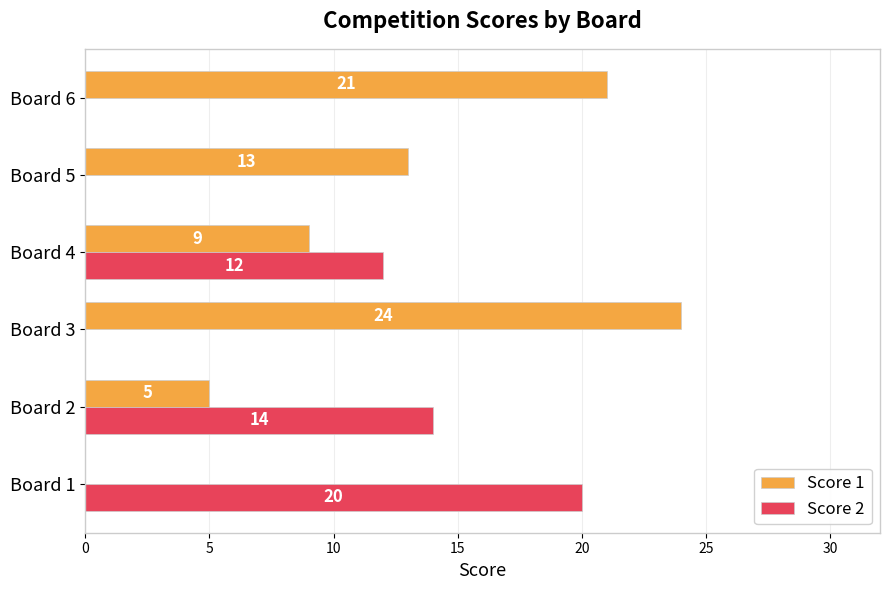

Read the Score 2 value at Board 4, to the nearest 10.

10